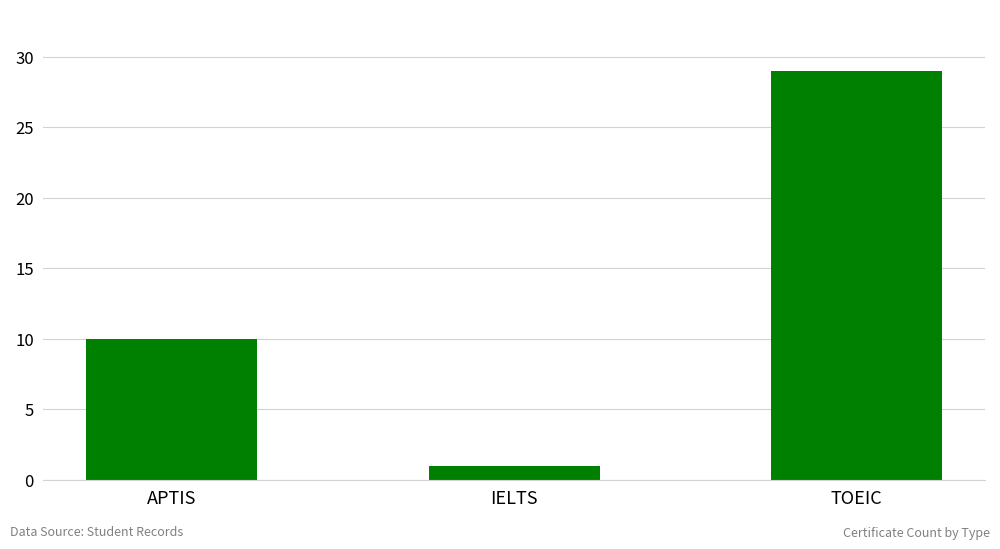

What position from the right is IELTS?

2